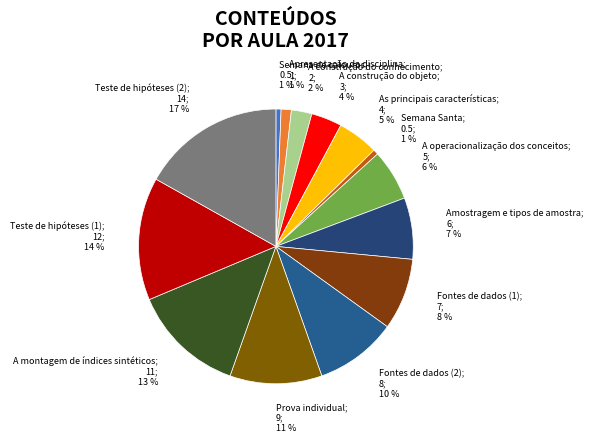

How many segments does this pie chart have?

14